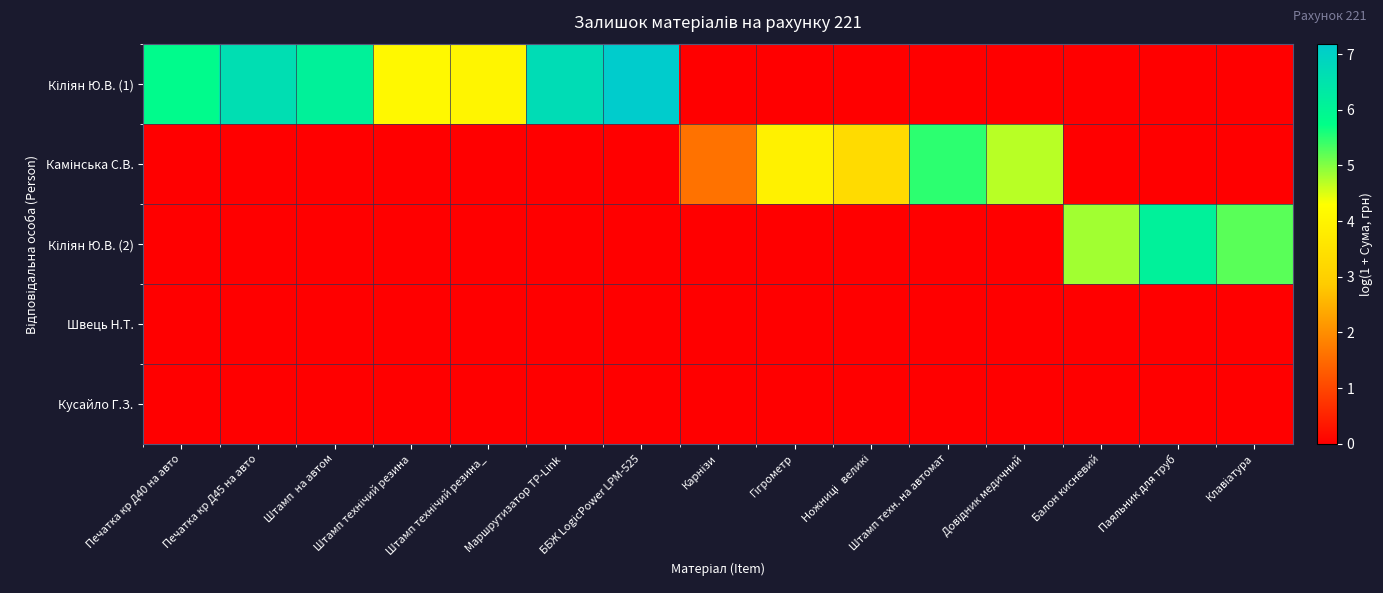

Which series changed the most between Штамп техн. на автомат and Паяльник для труб?

Кіліян Ю.В. (2)